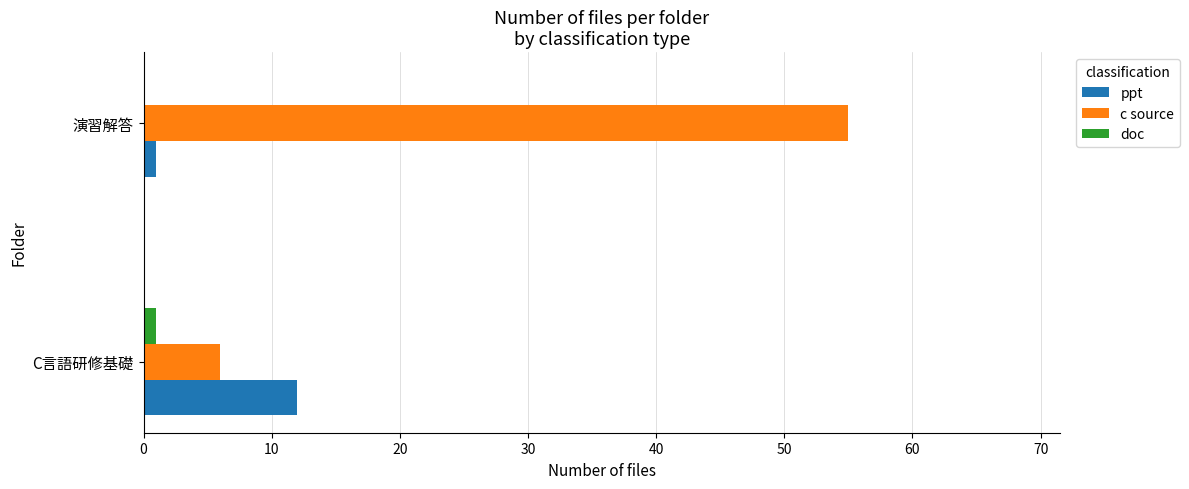

Between C言語研修基礎 and 演習解答, which series saw the biggest shift?

c source